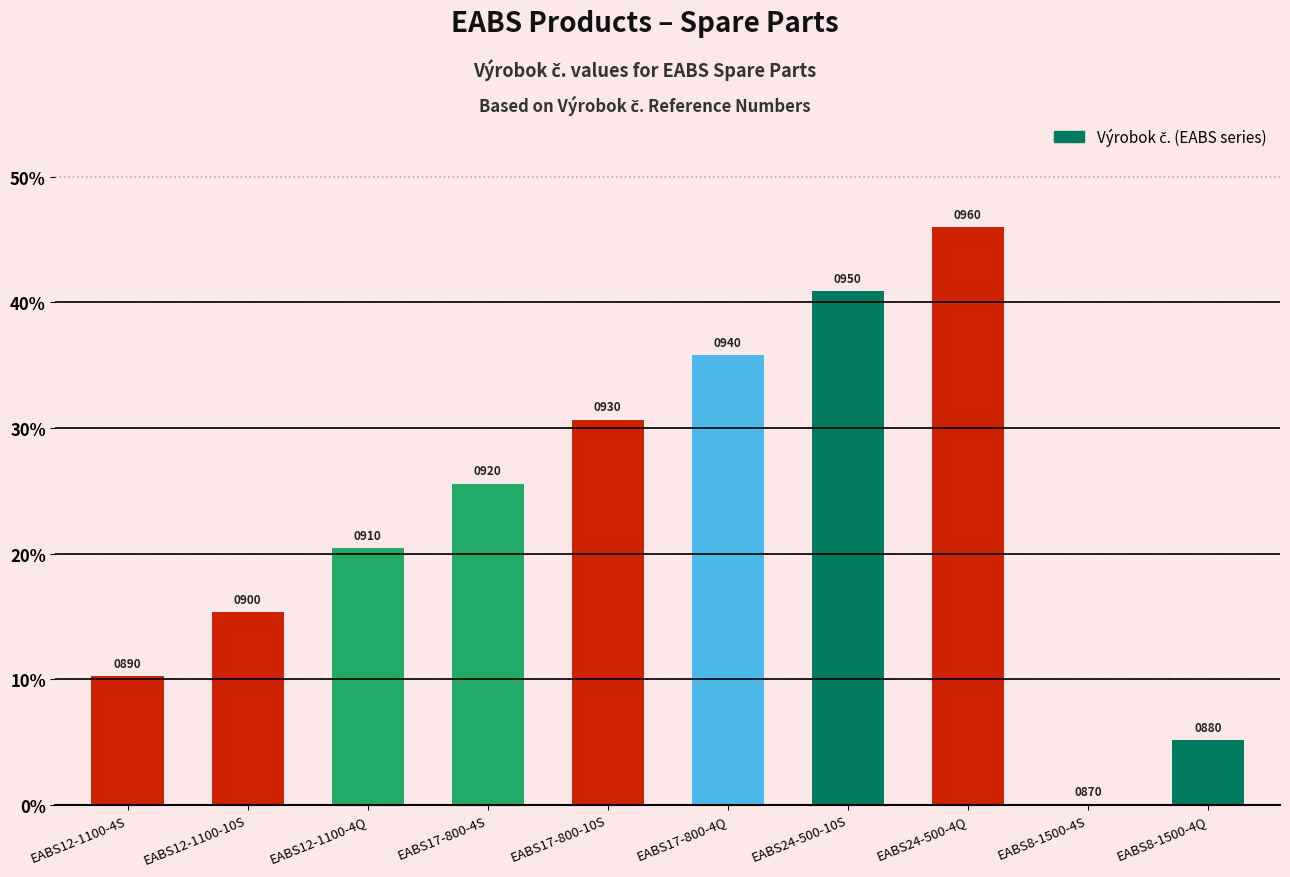

Approximately how many times larger is the value at EABS12-1100-4S compared to EABS17-800-4Q?

0.3